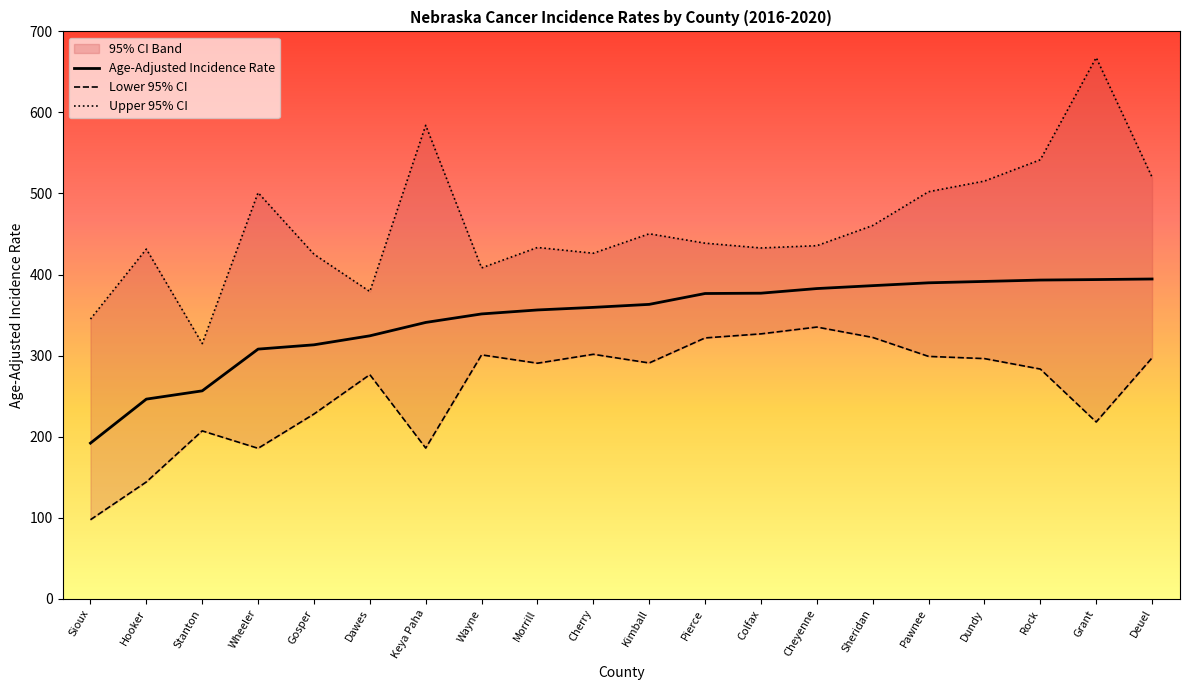

At which category does Upper 95% CI reach its first local valley?

Stanton